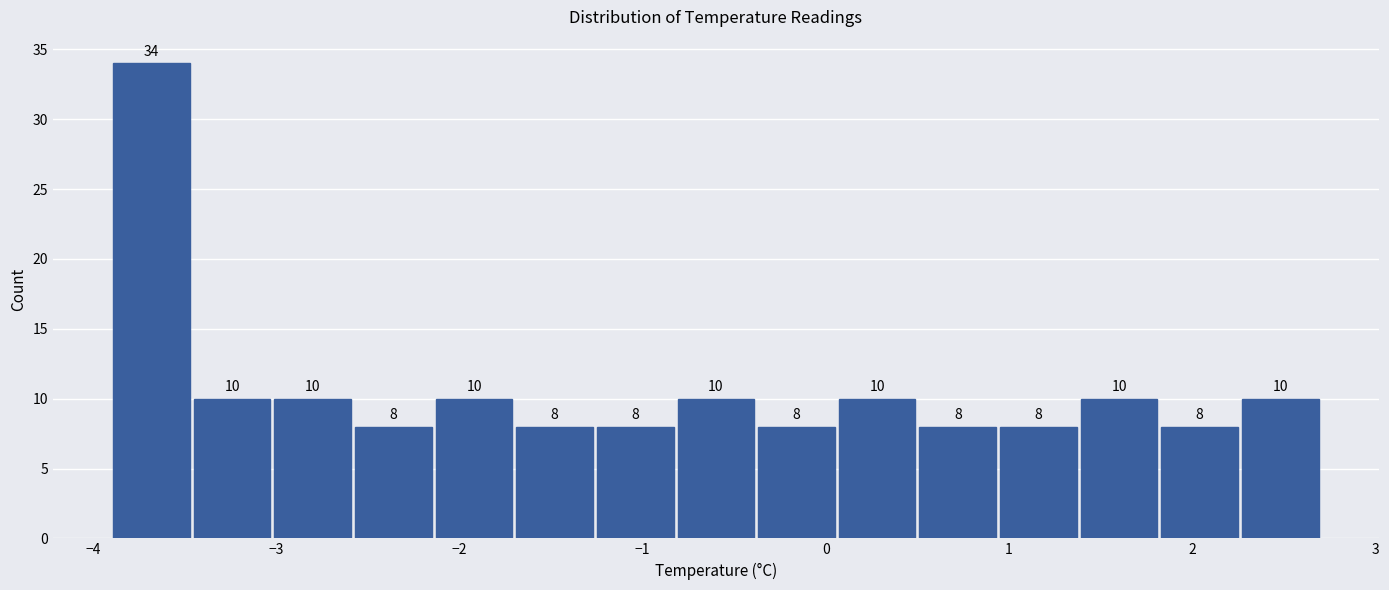

Reading left to right, transcribe this chart: for each bar, give the range it covers on the x-axis and its height. The bar edges are not printed on the chart, so give them approximately, as read against the axis.

-3.90 to -3.46: 34
-3.46 to -3.02: 10
-3.02 to -2.58: 10
-2.58 to -2.14: 8
-2.14 to -1.70: 10
-1.70 to -1.26: 8
-1.26 to -0.82: 8
-0.82 to -0.38: 10
-0.38 to 0.06: 8
0.06 to 0.50: 10
0.50 to 0.94: 8
0.94 to 1.38: 8
1.38 to 1.82: 10
1.82 to 2.26: 8
2.26 to 2.70: 10